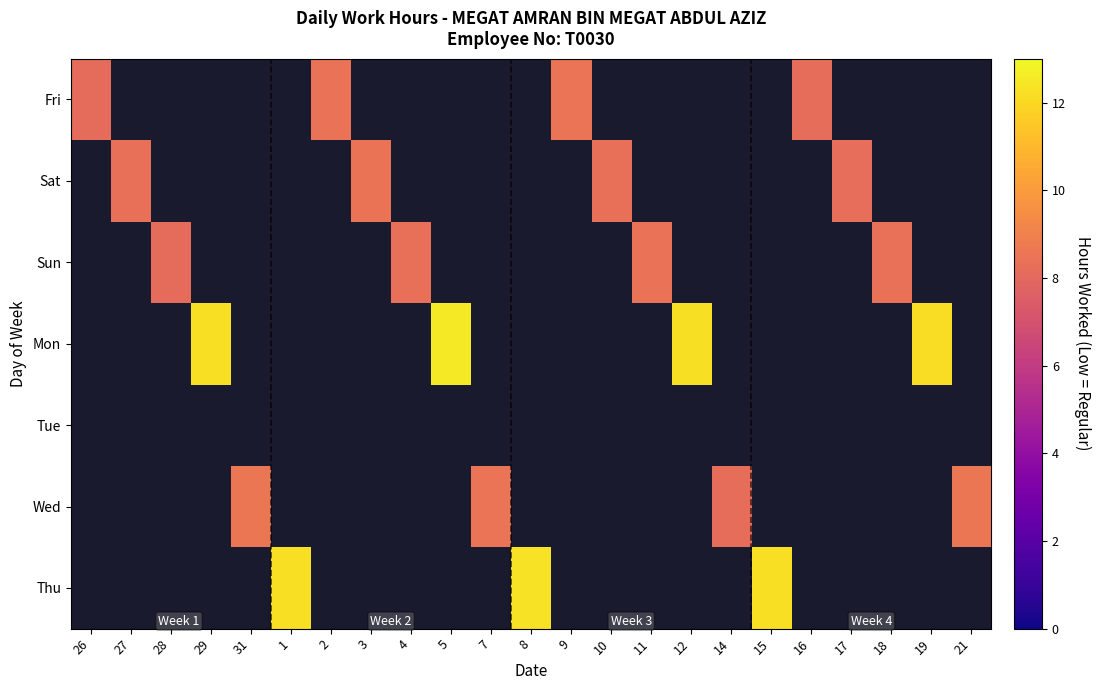

What is the greatest value displayed?

12.5